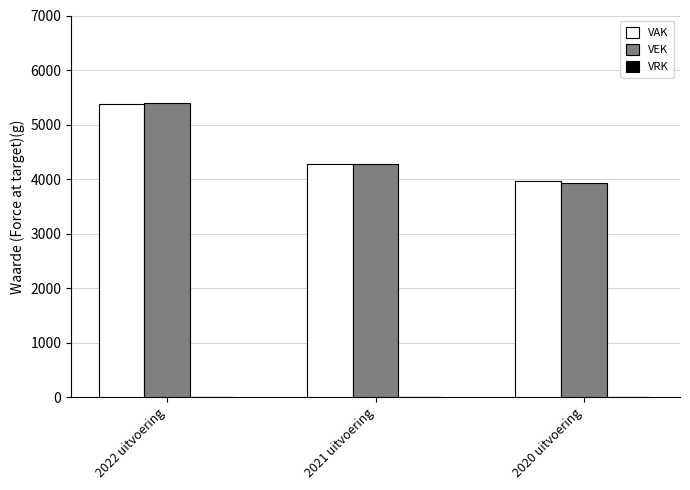

What is the label of the 2nd bar from the right?

2021 uitvoering